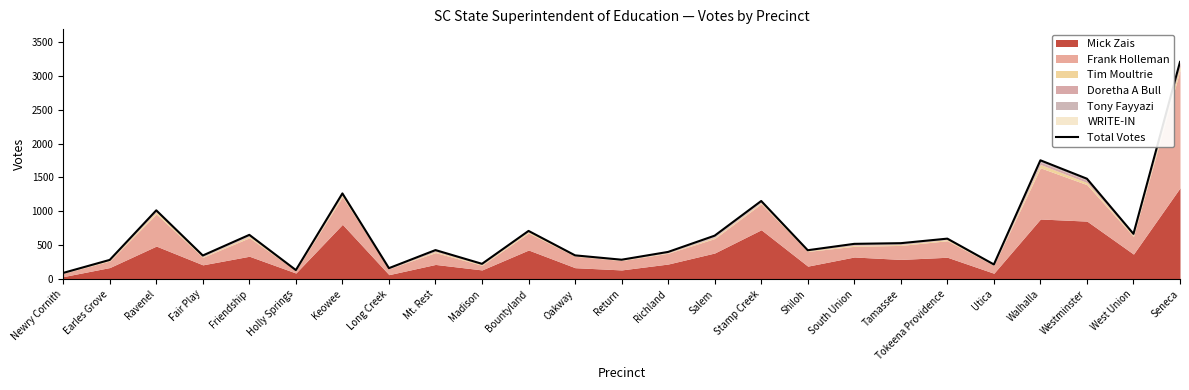

What is the label of the 17th point from the right?

Mt. Rest